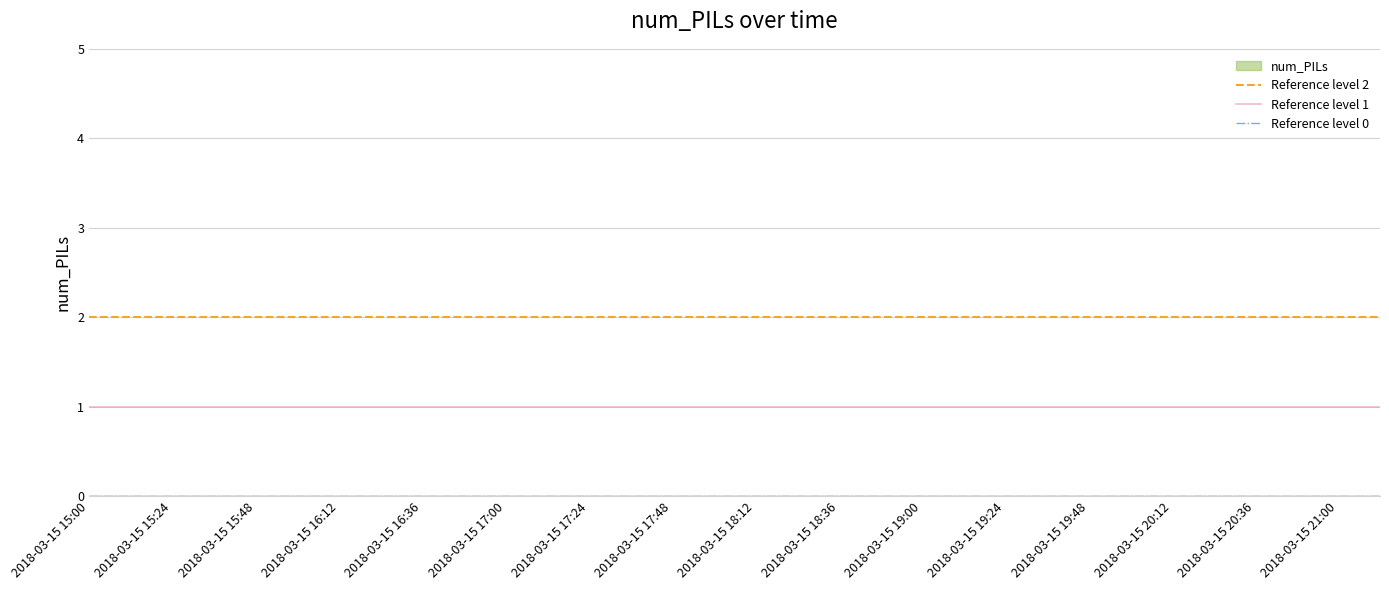

How many lines are shown in the chart?

3